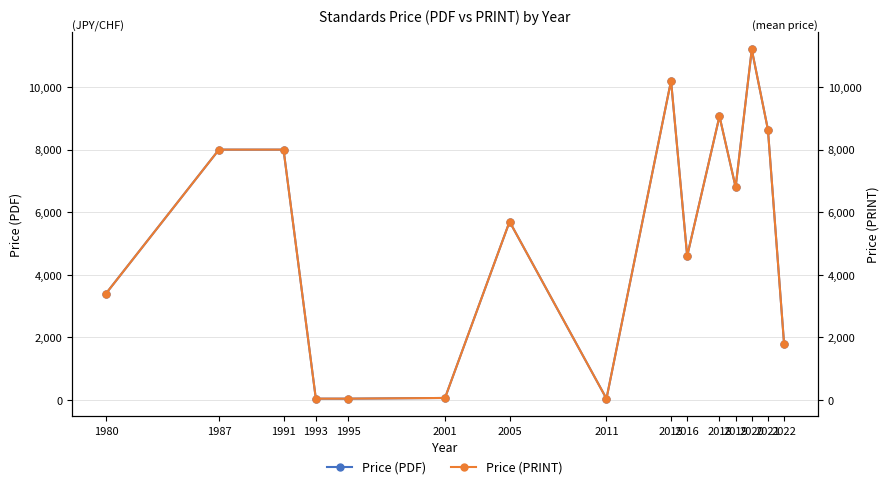

At how many categories does at least one series exceed 4386?

9